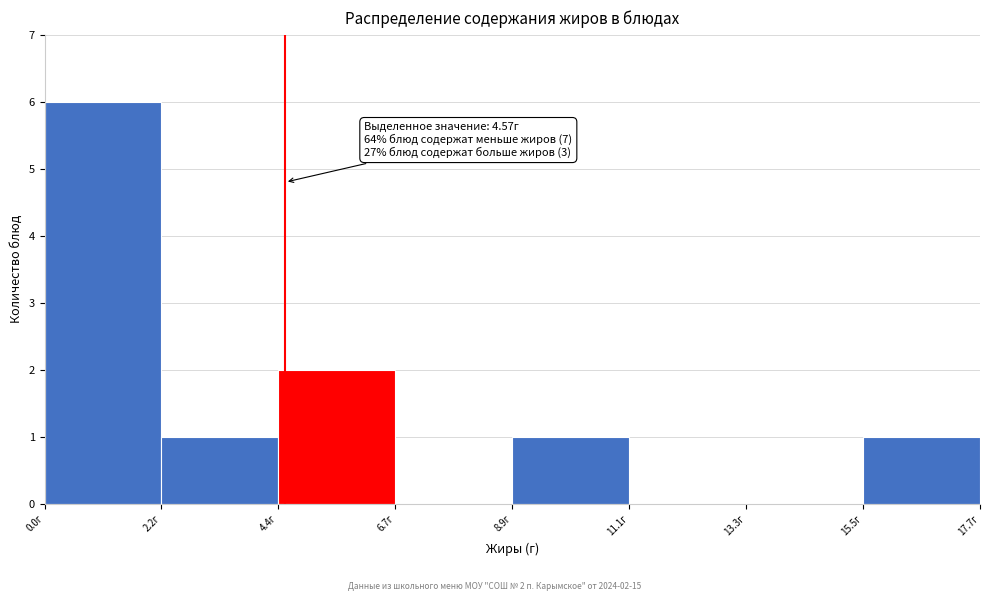

Which range on the x-axis has the tallest bar?

0.0 to 2.0